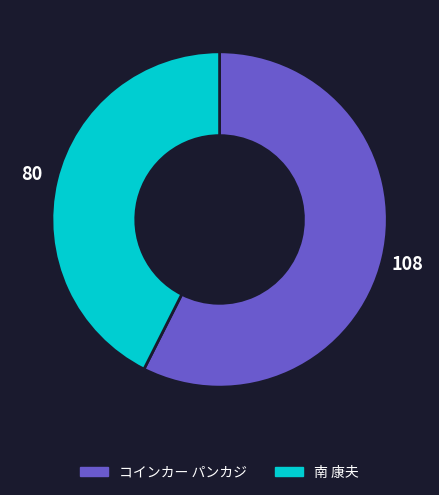

Is there a majority slice in this chart?

Yes